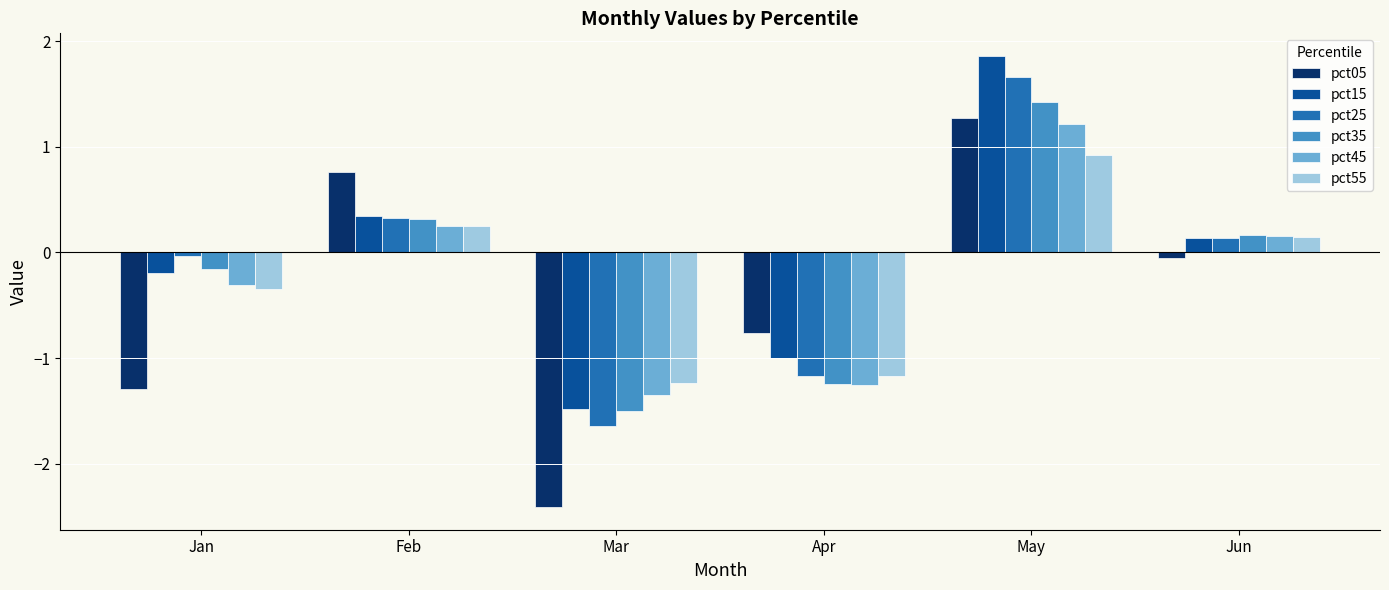

What is the difference between the pct25 values at Jan and Mar?

1.6